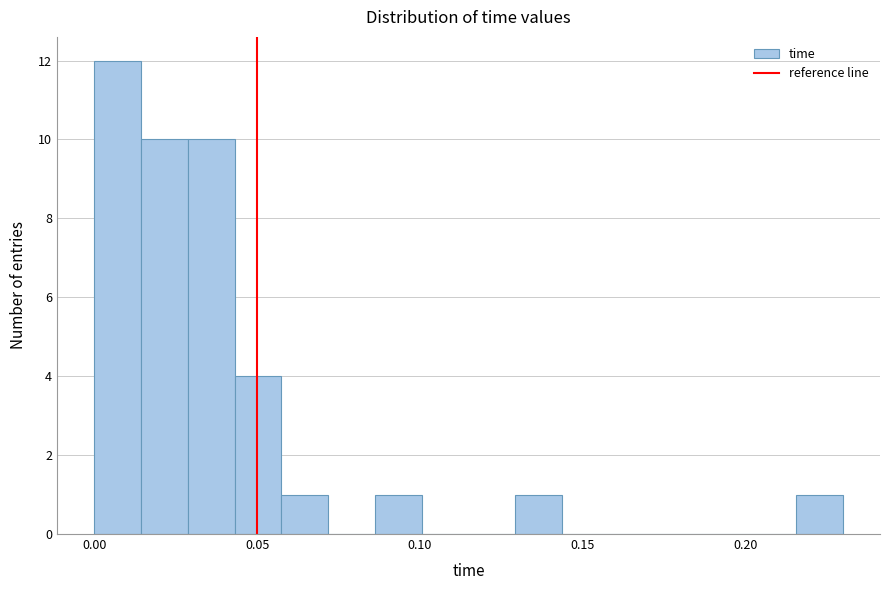

Around what value on the x-axis is the tallest bar? Give the approximate position of its centre, as read against the axis.

0.005